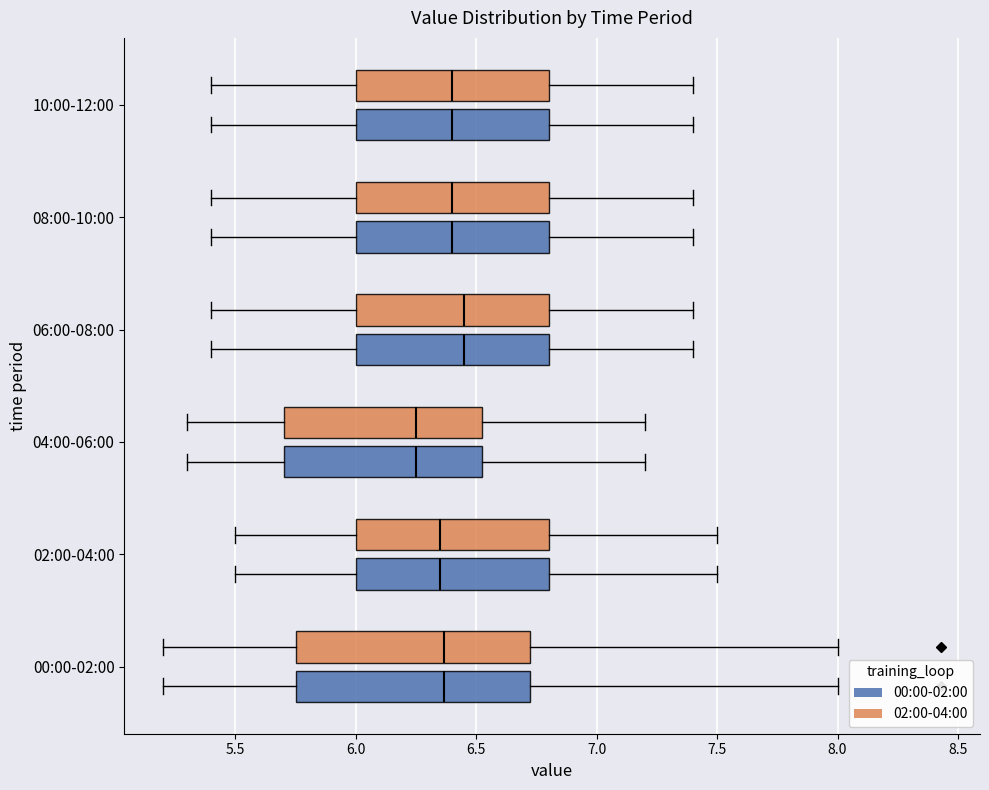

Reading bottom to top, read every box against the x-axis: the position of its median line, the range the box covers, and the ends of its whiskers. The values are not printed on the chart, so give them approximately, as read against the axis.

00:00-02:00 (00:00-02:00): median 6.35, box 5.75 to 6.75, whiskers 5.20 to 8.00
00:00-02:00 (02:00-04:00): median 6.35, box 5.75 to 6.75, whiskers 5.20 to 8.00
02:00-04:00 (00:00-02:00): median 6.35, box 6.00 to 6.80, whiskers 5.50 to 7.50
02:00-04:00 (02:00-04:00): median 6.35, box 6.00 to 6.80, whiskers 5.50 to 7.50
04:00-06:00 (00:00-02:00): median 6.25, box 5.70 to 6.55, whiskers 5.30 to 7.20
04:00-06:00 (02:00-04:00): median 6.25, box 5.70 to 6.55, whiskers 5.30 to 7.20
06:00-08:00 (00:00-02:00): median 6.45, box 6.00 to 6.80, whiskers 5.40 to 7.40
06:00-08:00 (02:00-04:00): median 6.45, box 6.00 to 6.80, whiskers 5.40 to 7.40
08:00-10:00 (00:00-02:00): median 6.40, box 6.00 to 6.80, whiskers 5.40 to 7.40
08:00-10:00 (02:00-04:00): median 6.40, box 6.00 to 6.80, whiskers 5.40 to 7.40
10:00-12:00 (00:00-02:00): median 6.40, box 6.00 to 6.80, whiskers 5.40 to 7.40
10:00-12:00 (02:00-04:00): median 6.40, box 6.00 to 6.80, whiskers 5.40 to 7.40